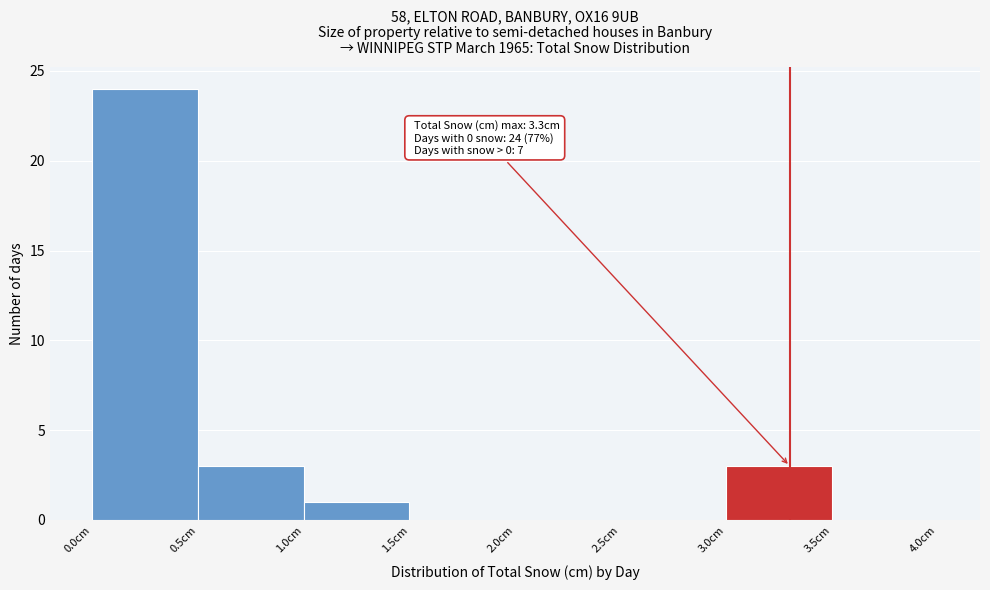

Which range on the x-axis has the tallest bar?

0.0 to 0.5